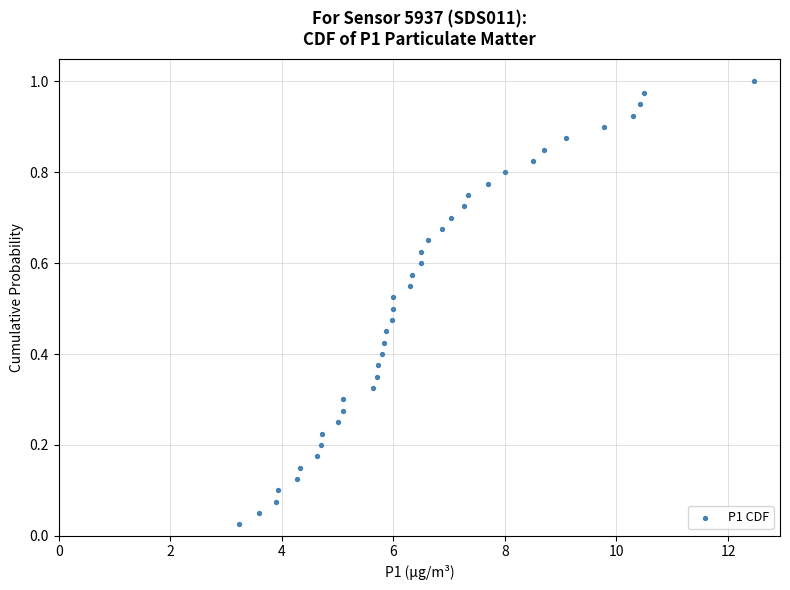

What is the range of X values (max minus min)?

9.2